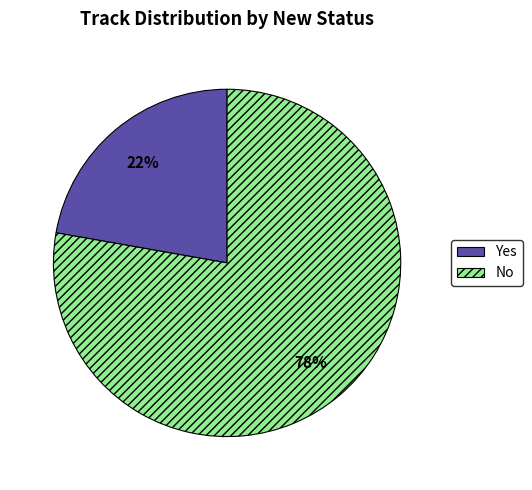

To the nearest percent, what portion does No represent?

78%